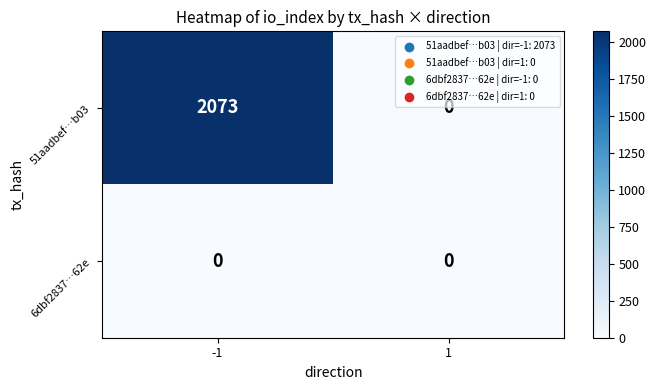

Reading right to left, extract all data points from this chart.

51aadbef…b03: 1=0	-1=2073
6dbf2837…62e: 1=0	-1=0